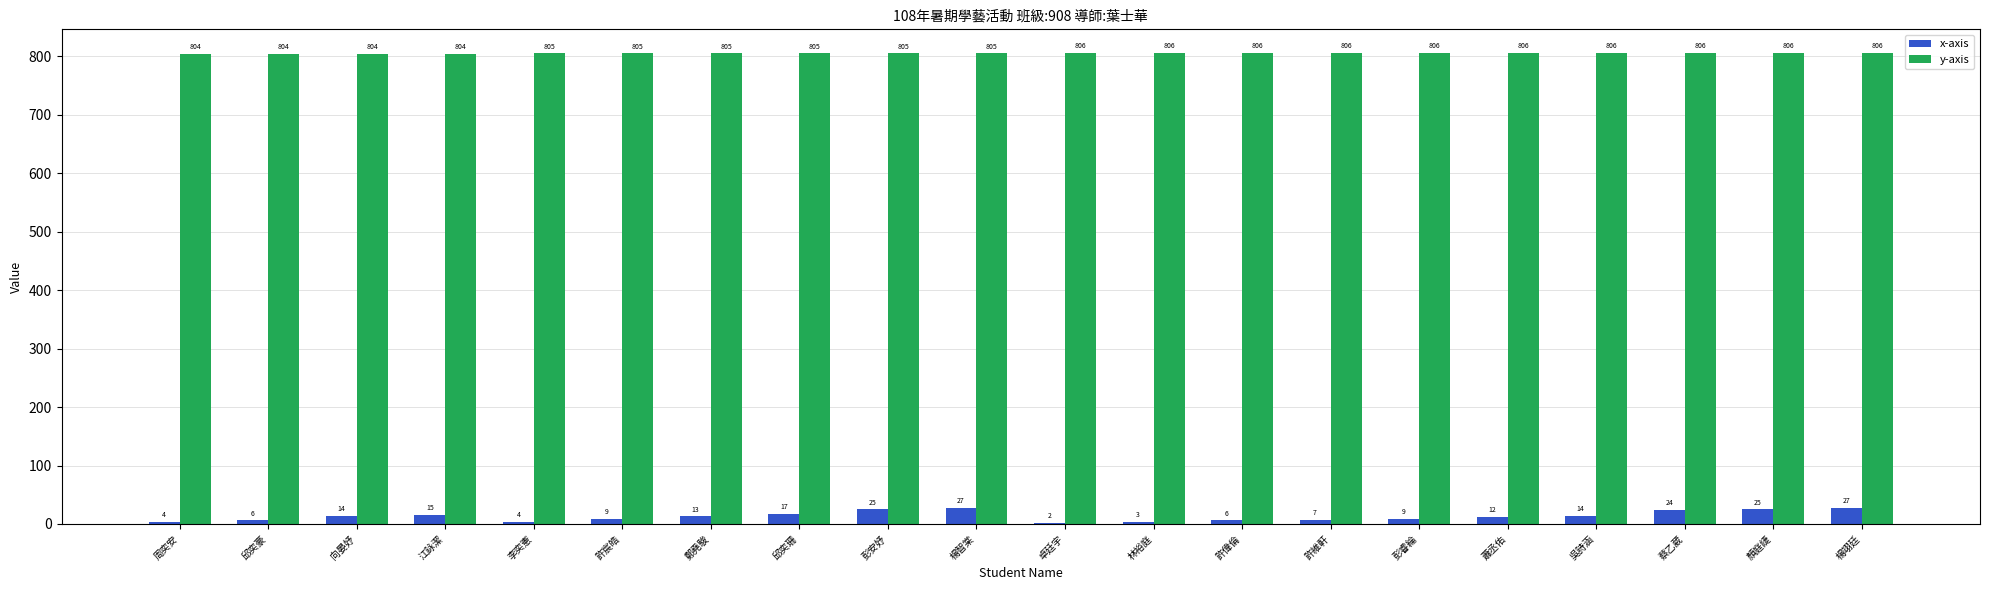

How many y-axis values are between 805 and 806?

16